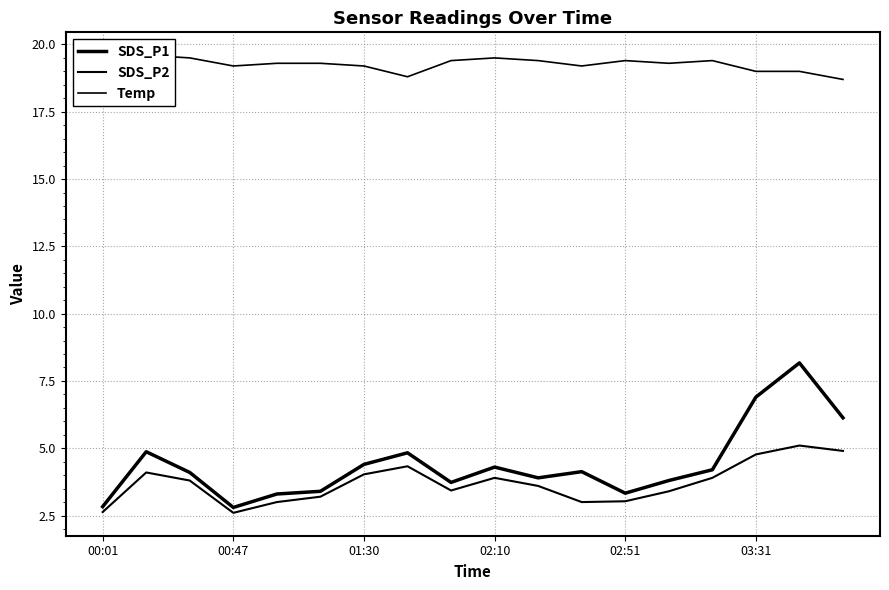

Which series has the widest spread of values?

SDS_P1